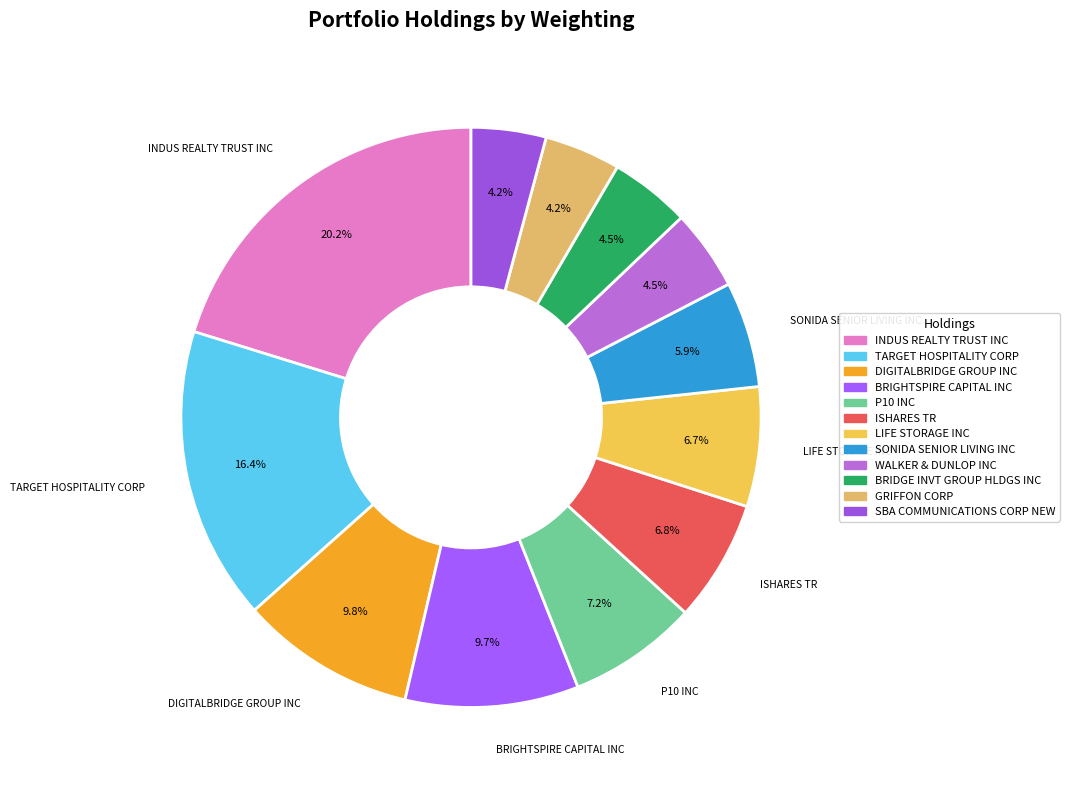

Between BRIDGE INVT GROUP HLDGS INC and GRIFFON CORP, which is larger?

BRIDGE INVT GROUP HLDGS INC